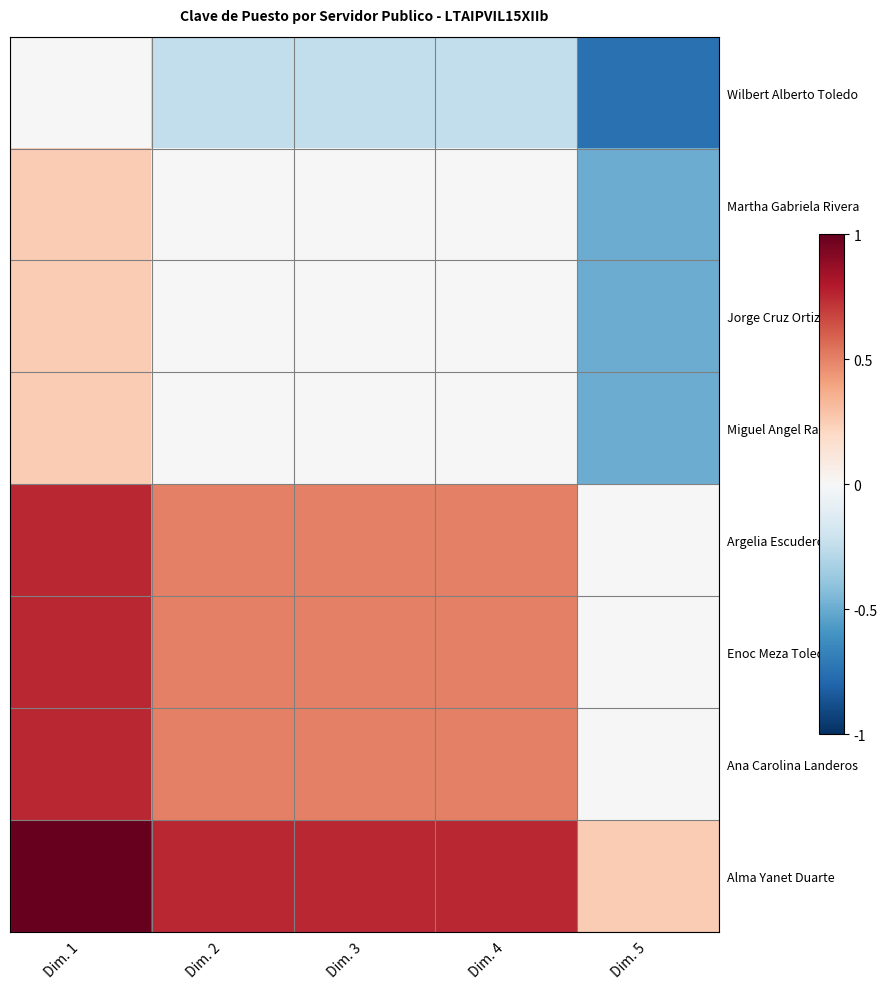

Reading left to right, list all the values displayed in this chart.

Wilbert Alberto Toledo: Dim. 1=0.0	Dim. 2=-0.2	Dim. 3=-0.2	Dim. 4=-0.2	Dim. 5=-0.8
Martha Gabriela Rivera: Dim. 1=0.2	Dim. 2=0.0	Dim. 3=0.0	Dim. 4=0.0	Dim. 5=-0.5
Jorge Cruz Ortiz: Dim. 1=0.2	Dim. 2=0.0	Dim. 3=0.0	Dim. 4=0.0	Dim. 5=-0.5
Miguel Angel Ramon: Dim. 1=0.2	Dim. 2=0.0	Dim. 3=0.0	Dim. 4=0.0	Dim. 5=-0.5
Argelia Escudero: Dim. 1=0.8	Dim. 2=0.5	Dim. 3=0.5	Dim. 4=0.5	Dim. 5=0.0
Enoc Meza Toledo: Dim. 1=0.8	Dim. 2=0.5	Dim. 3=0.5	Dim. 4=0.5	Dim. 5=0.0
Ana Carolina Landeros: Dim. 1=0.8	Dim. 2=0.5	Dim. 3=0.5	Dim. 4=0.5	Dim. 5=0.0
Alma Yanet Duarte: Dim. 1=1.0	Dim. 2=0.8	Dim. 3=0.8	Dim. 4=0.8	Dim. 5=0.2